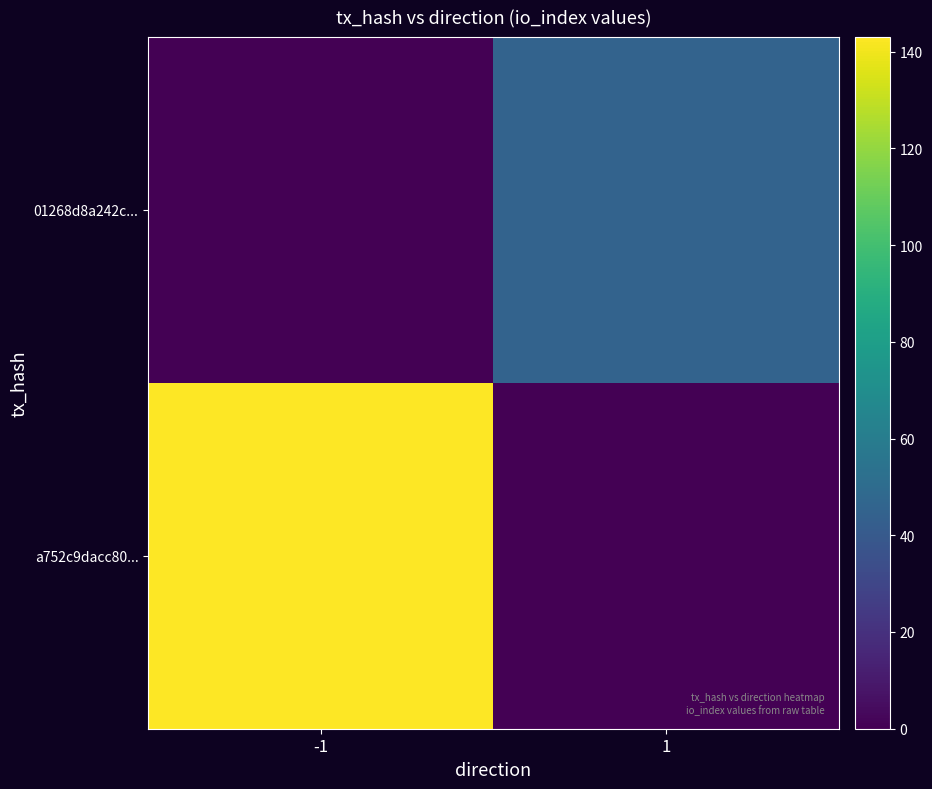

At how many categories does at least one series exceed 8?

2